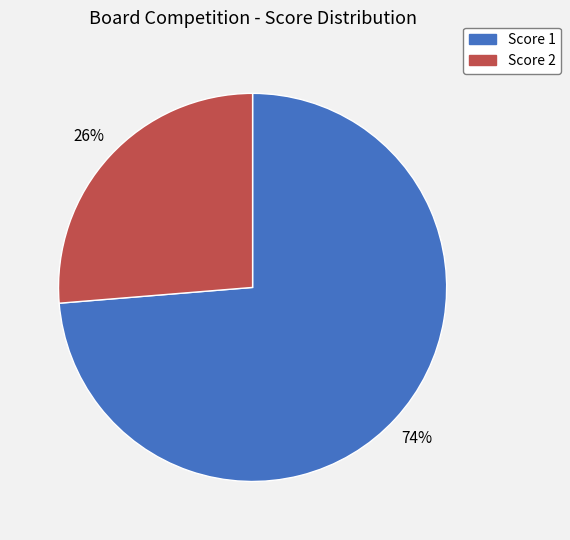

What is the smallest slice in the pie chart?

Score 2